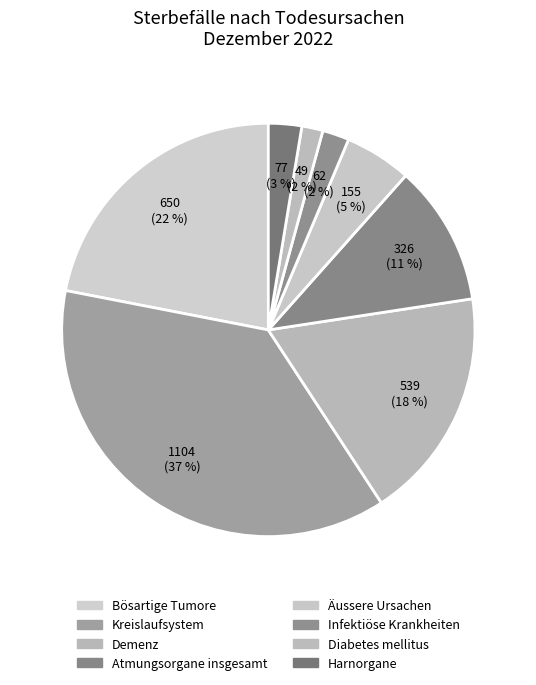

How many segments does this pie chart have?

8